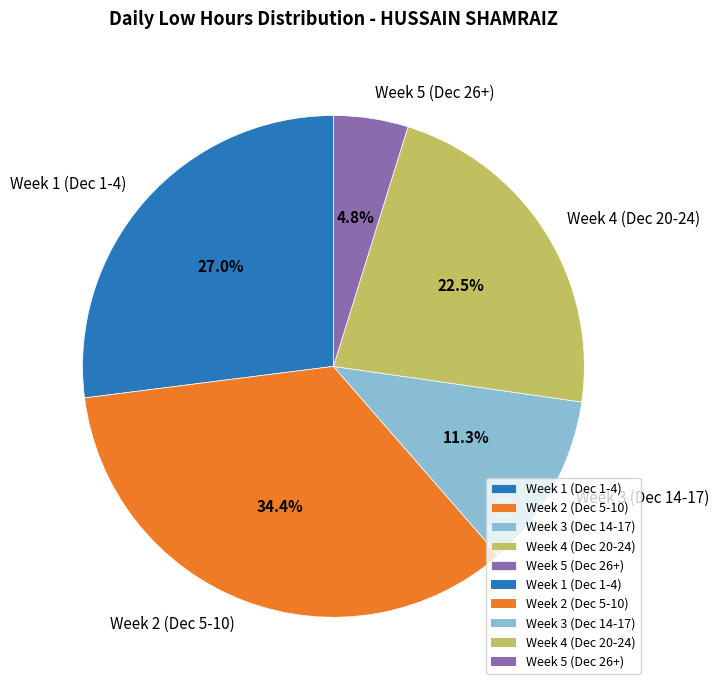

Which has a higher value, Week 4 (Dec 20-24) or Week 3 (Dec 14-17)?

Week 4 (Dec 20-24)